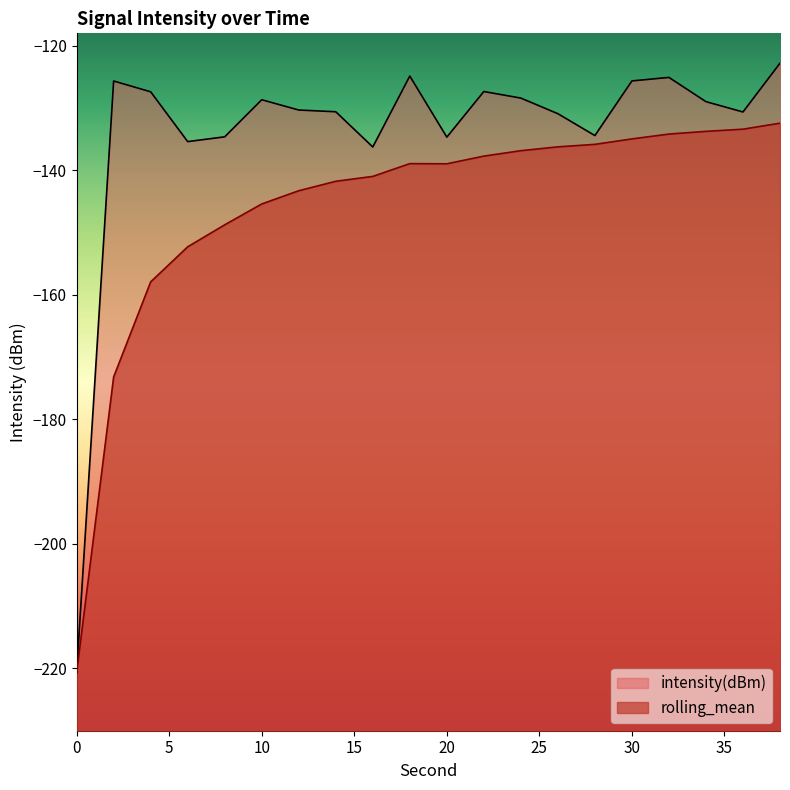

How many data points in intensity(dBm) are less than -128?

13